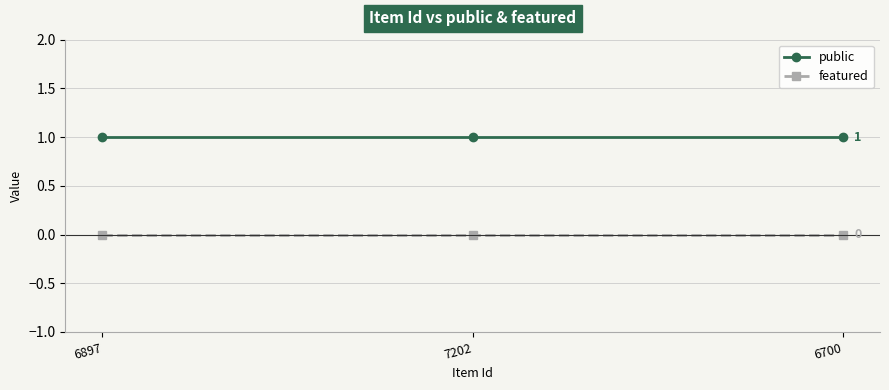

Reading right to left, extract all data points from this chart.

public: 1	1	1
featured: 0	0	0